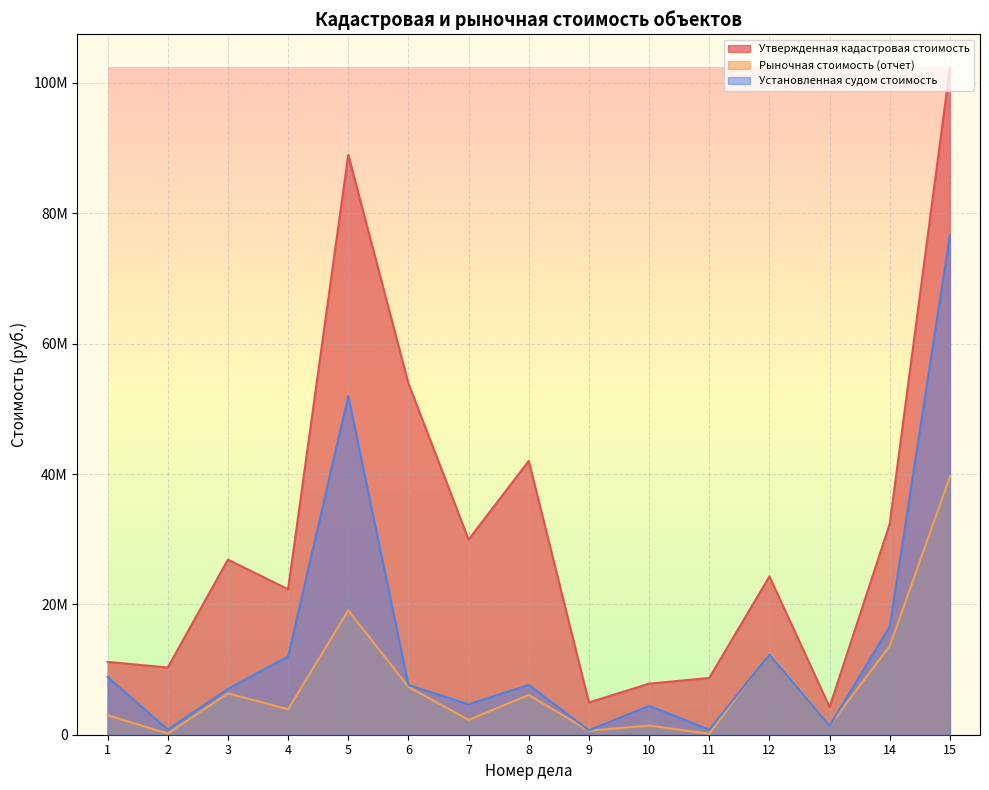

The value of Рыночная стоимость (отчет) at 13 is 1386000.0. True or false?

True